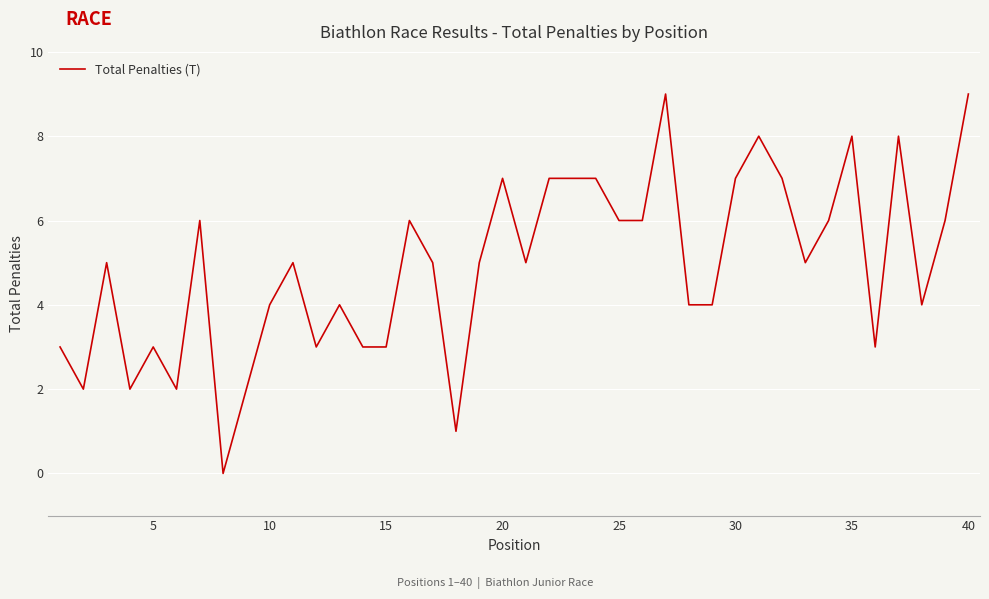

What is the difference between the maximum and minimum values?

9